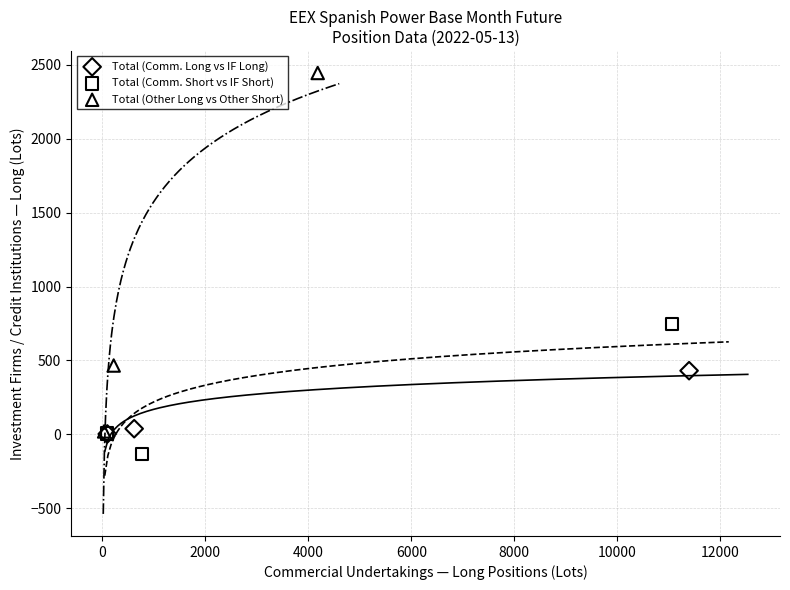

Which series has the largest Y range (max minus min)?

Total (Other Long vs Other Short)